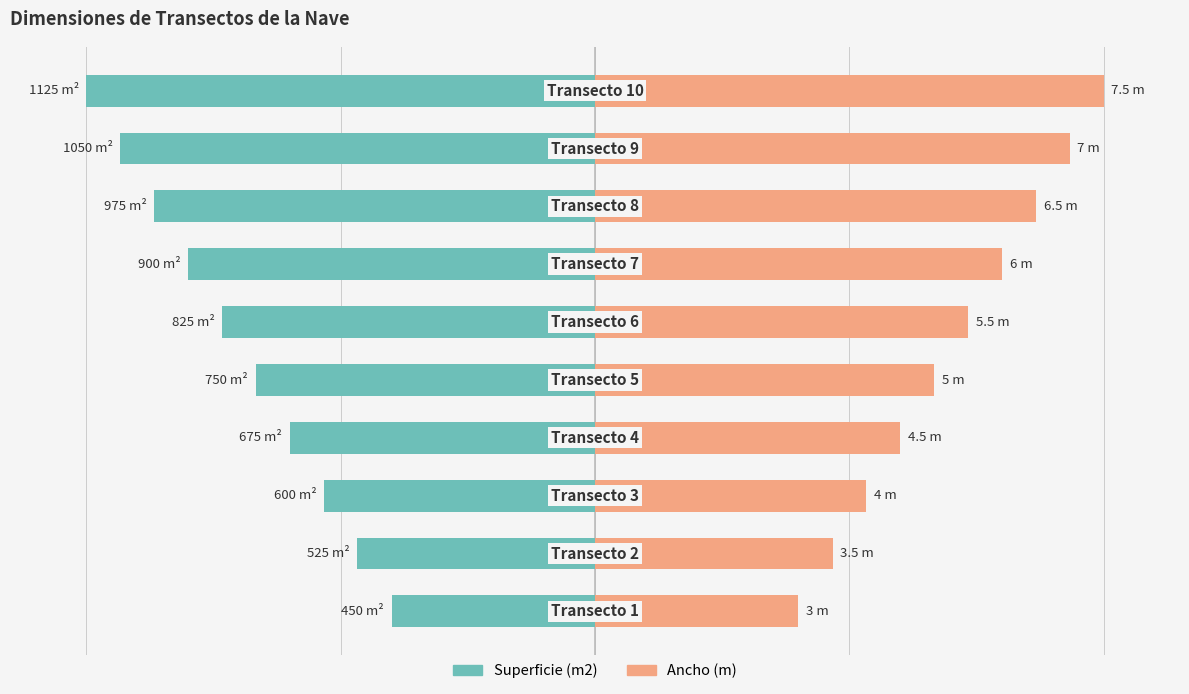

Between 0 and 2, which series saw the biggest shift?

Superficie (m2)